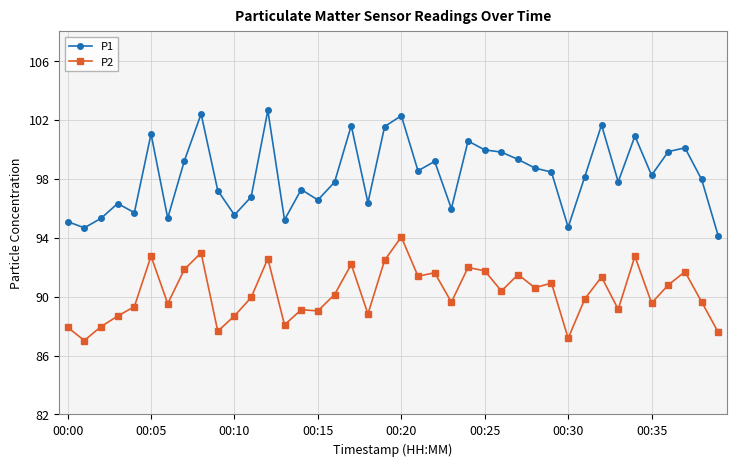

What is the value of the P1 point at the 38th from the left?

100.1